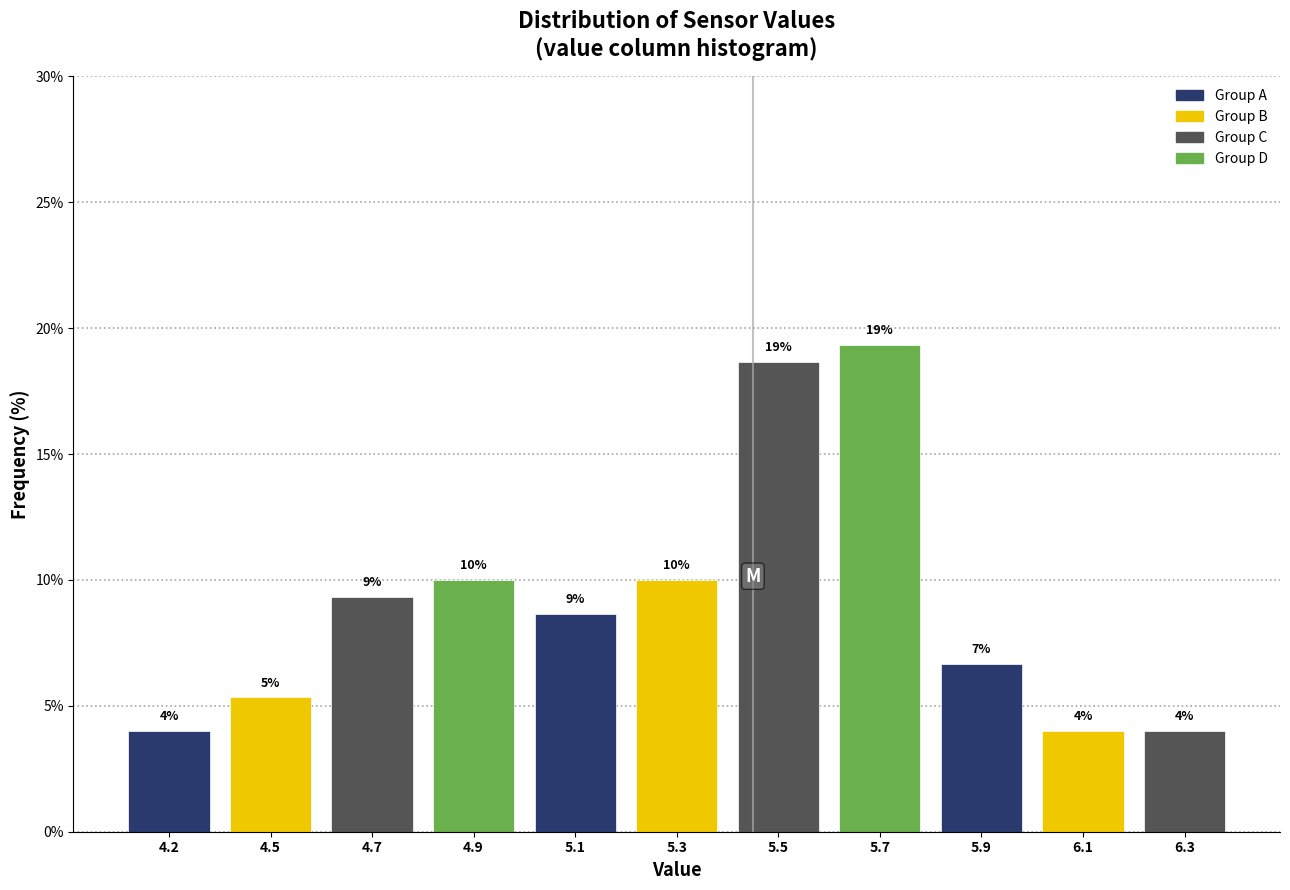

Does the chart contain any negative values?

No